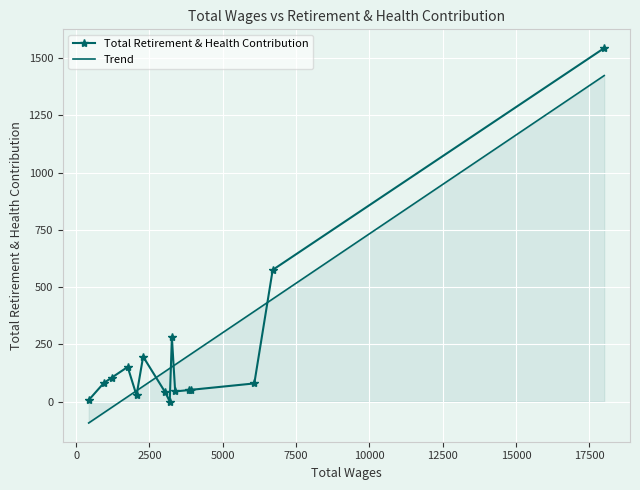

Reading left to right, transcribe all the data shown in this chart.

6	81	104	151	27	196	40	0	280	44	50	51	79	575	1544